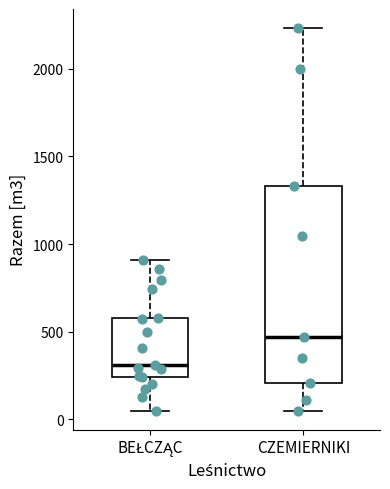

Reading left to right, transcribe this box plot: for each box, give where its median line is, the range the box spans, and where its two whiskers end, as read against the y-axis. The values are not printed on the chart, so give them approximately, as read against the axis.

BEŁCZĄC: median 300, box 250 to 600, whiskers 50 to 900
CZEMIERNIKI: median 450, box 200 to 1350, whiskers 50 to 2250